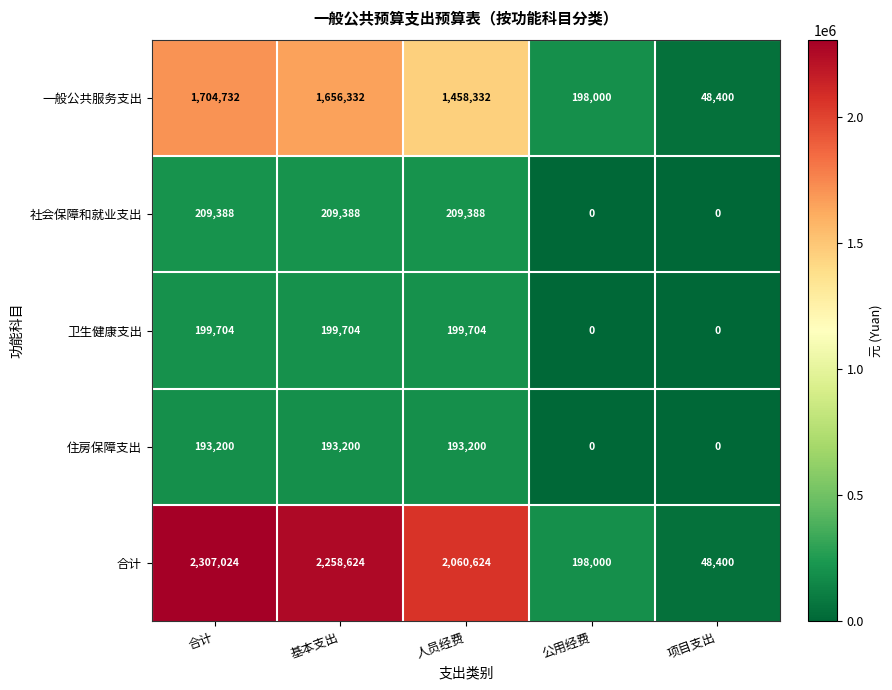

What is the difference between the maximum and second lowest values in the 合计 series?

2109024